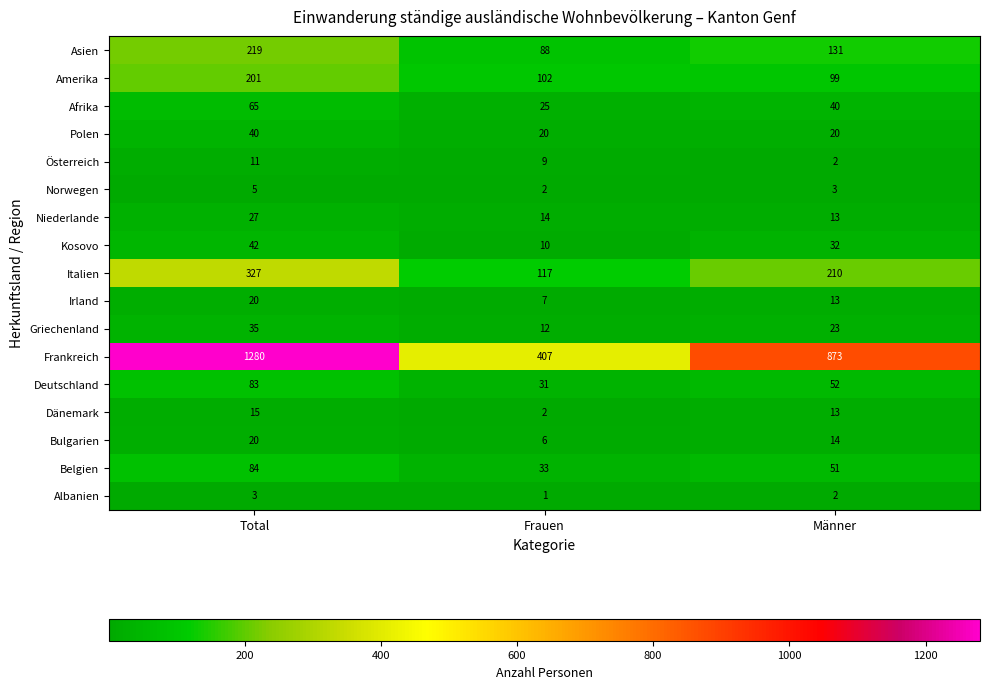

What is the minimum value shown in the chart?

1